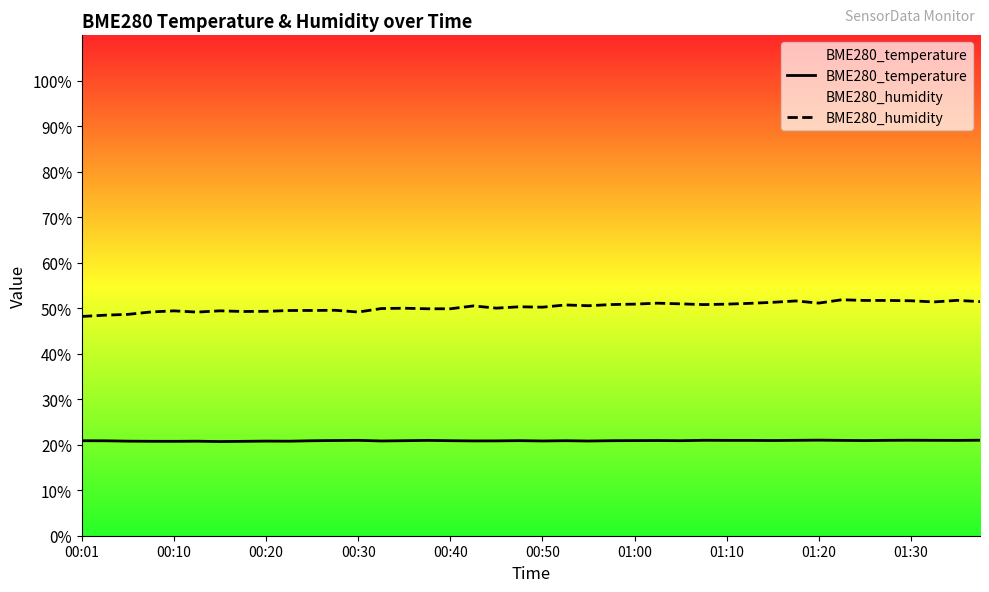

True or false: BME280_temperature has a value of 28.7 at 35.

False